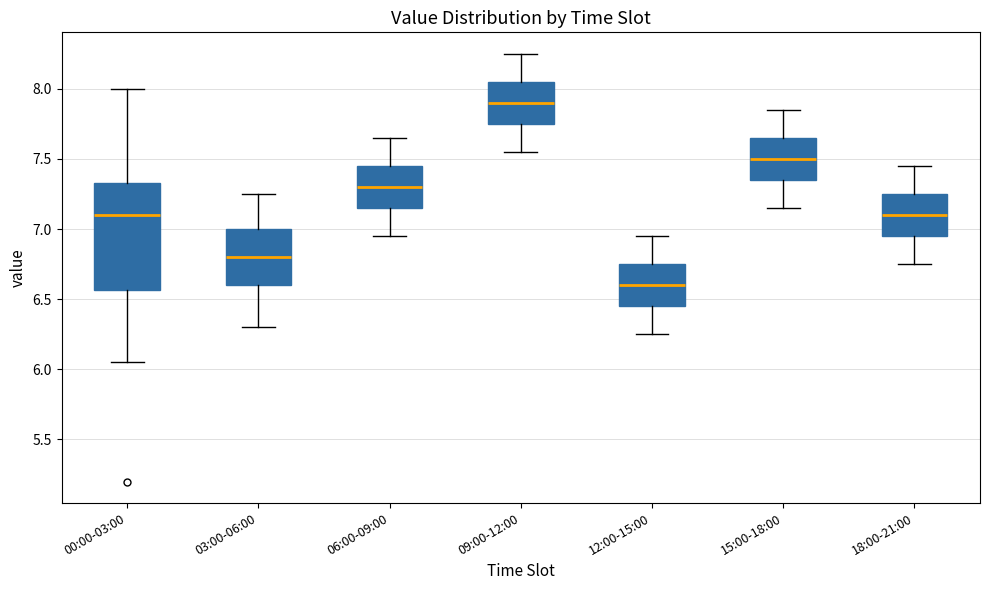

Where does the upper whisker of the box for 00:00-03:00 end on the y-axis? The values are not printed on the chart, so give them approximately, as read against the axis.

8.00